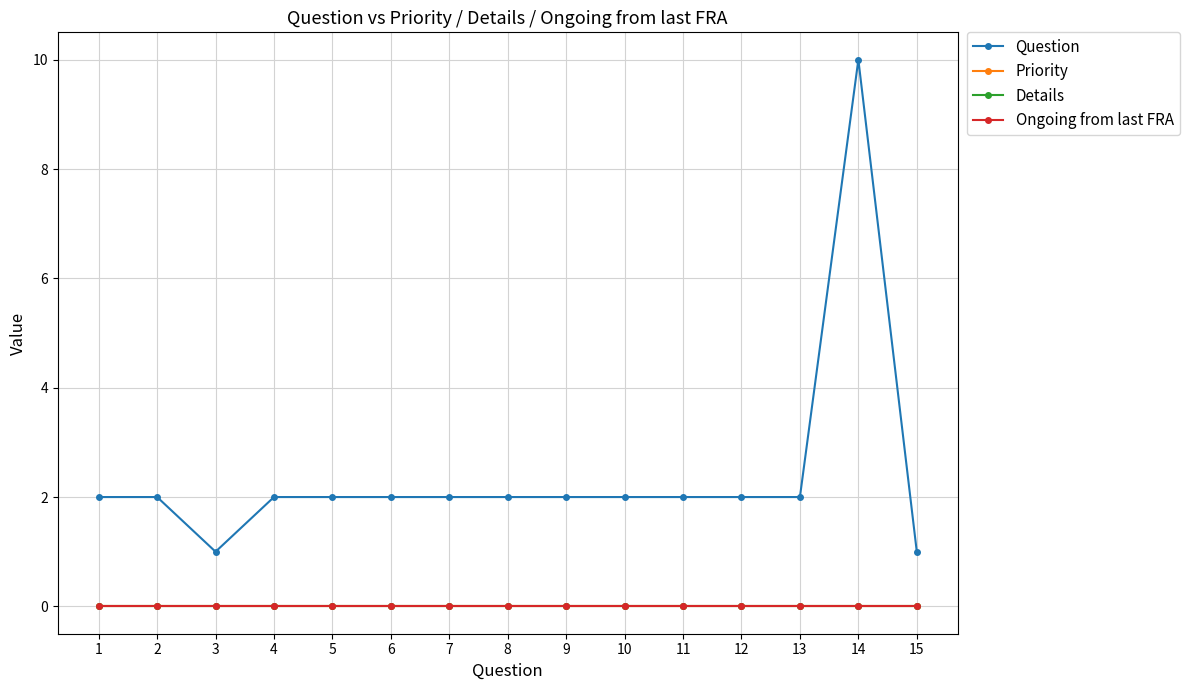

Reading left to right, list all the values displayed in this chart.

Question: 2	2	1	2	2	2	2	2	2	2	2	2	2	10	1
Priority: 0	0	0	0	0	0	0	0	0	0	0	0	0	0	0
Details: 0	0	0	0	0	0	0	0	0	0	0	0	0	0	0
Ongoing from last FRA: 0	0	0	0	0	0	0	0	0	0	0	0	0	0	0